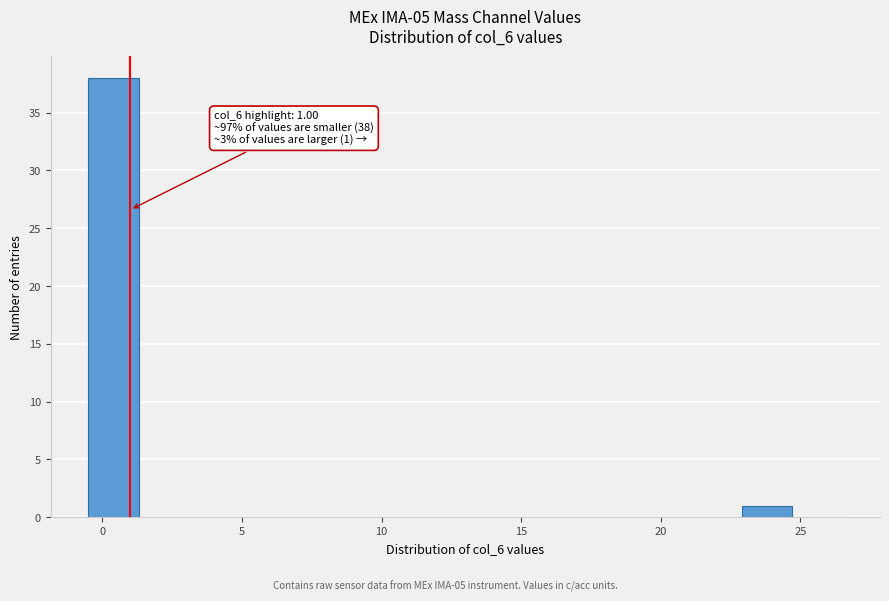

Read against the x-axis, roughly where is the centre of the tallest bar?

0.5